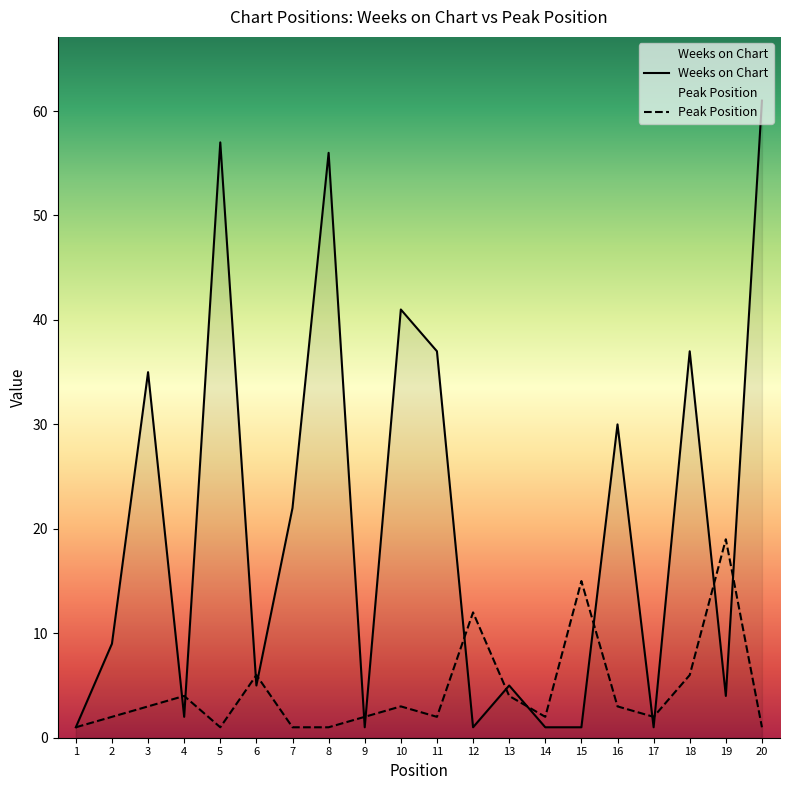

List the series in order of their peak value, lowest first.

Peak Position, Weeks on Chart